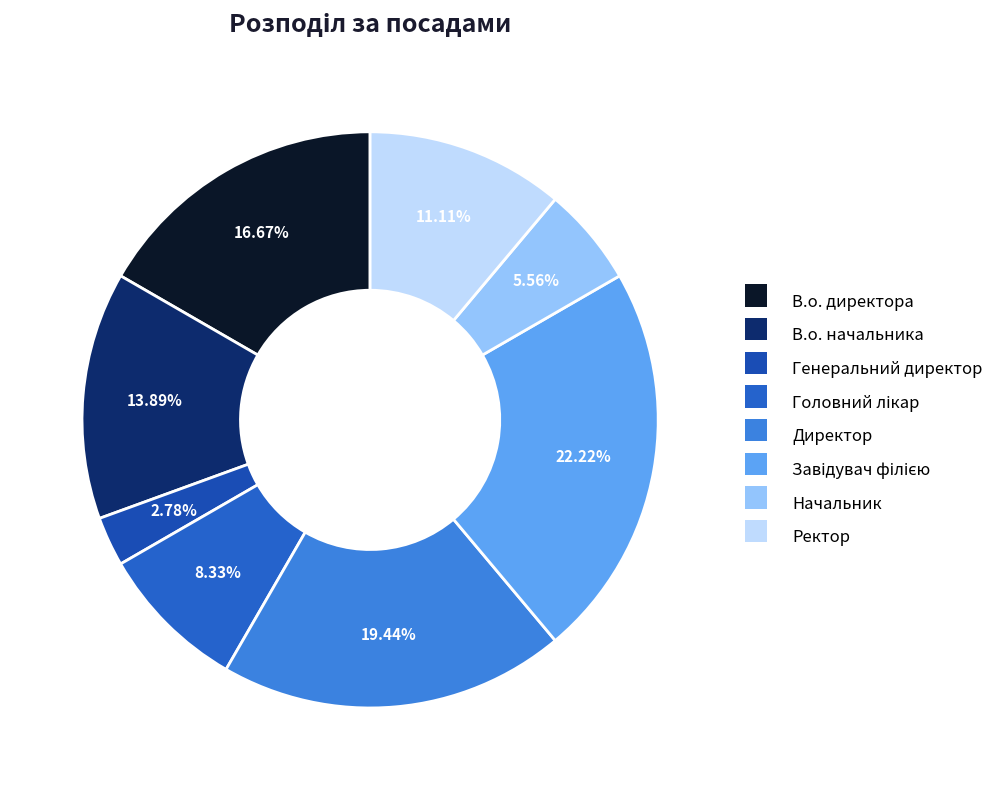

What percentage do Головний лікар and Ректор together represent?

19.4%